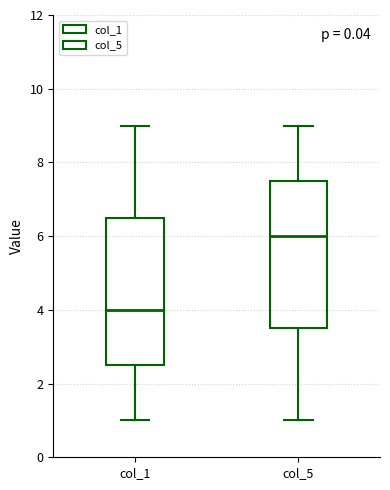

Which box's median line is the highest?

col_5